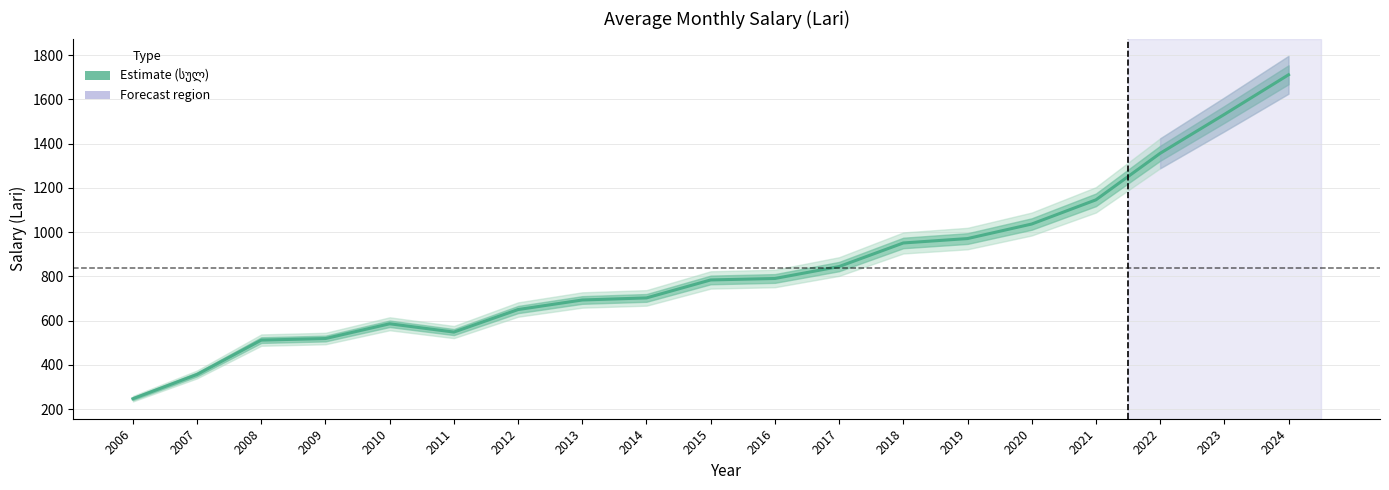

What is the minimum value shown in the chart?

247.0